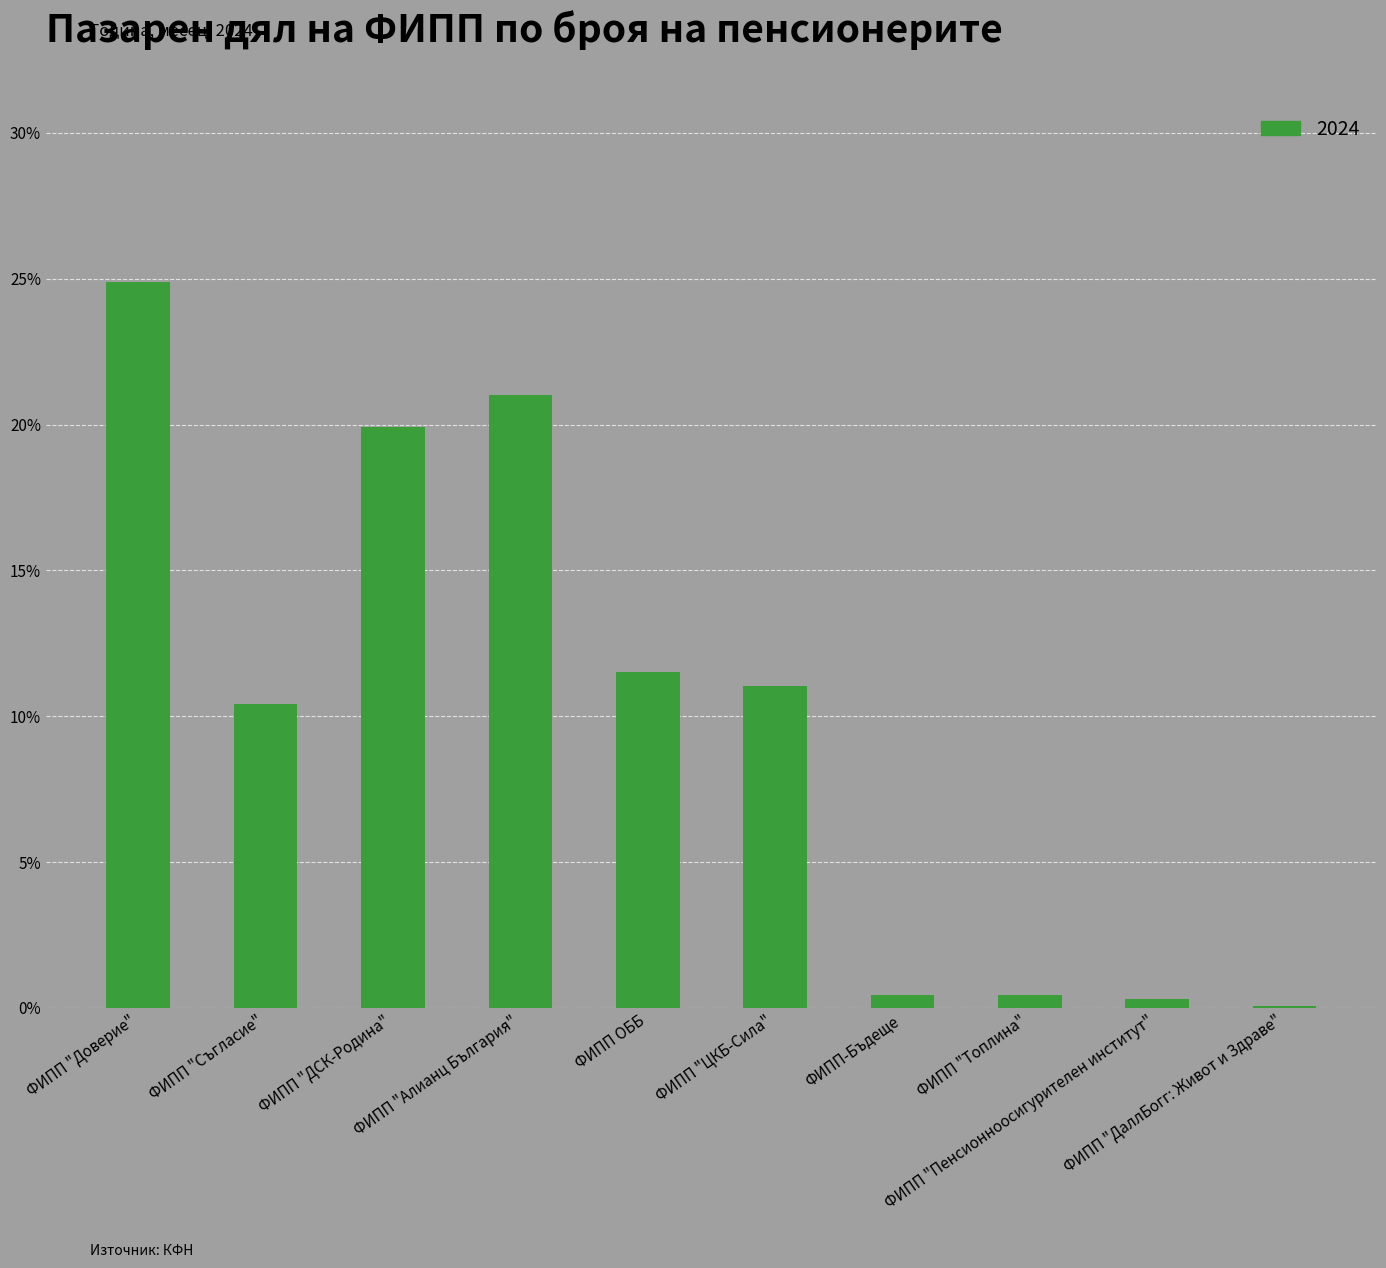

What is the maximum value shown in the chart?

24.9